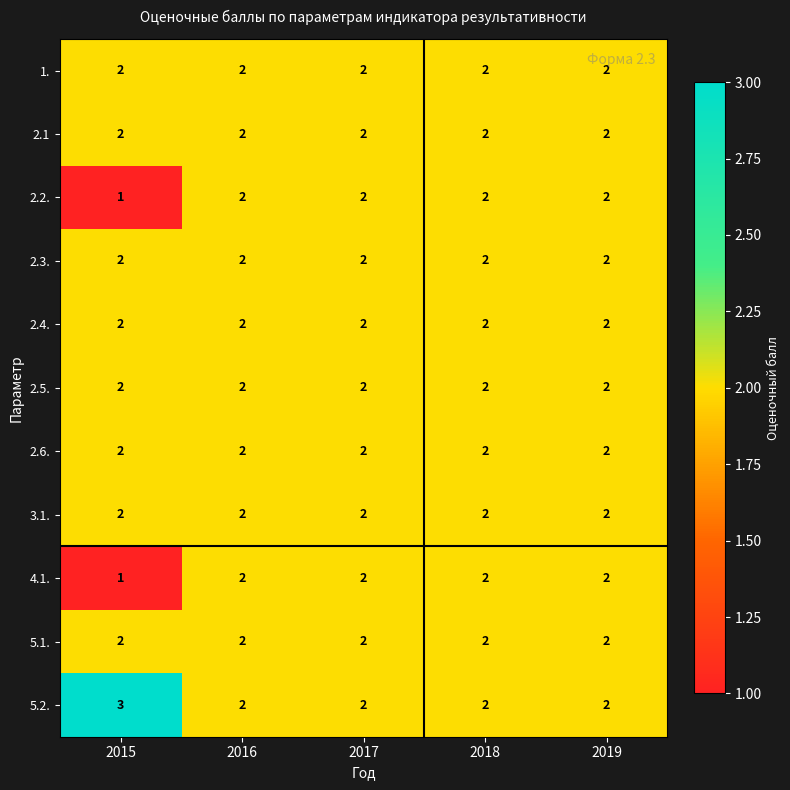

How many series are shown in this chart?

11